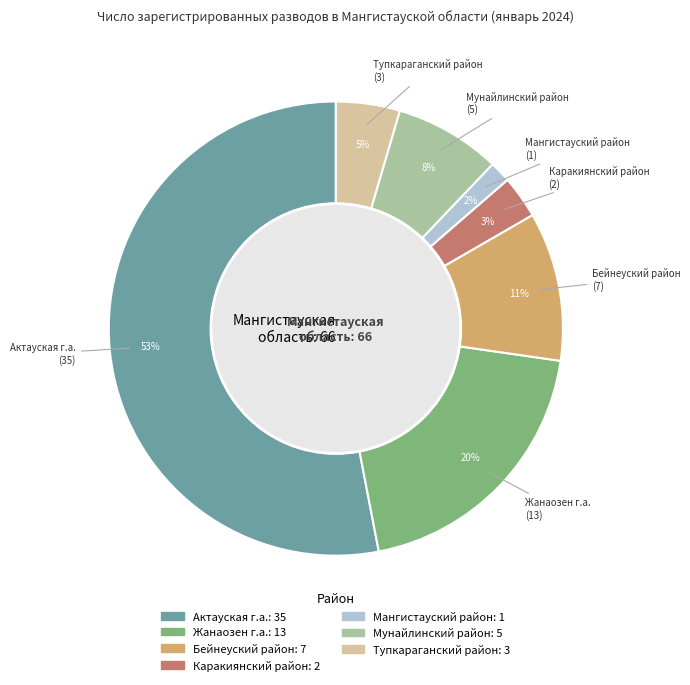

Which slice is the smallest?

Мангистауский район